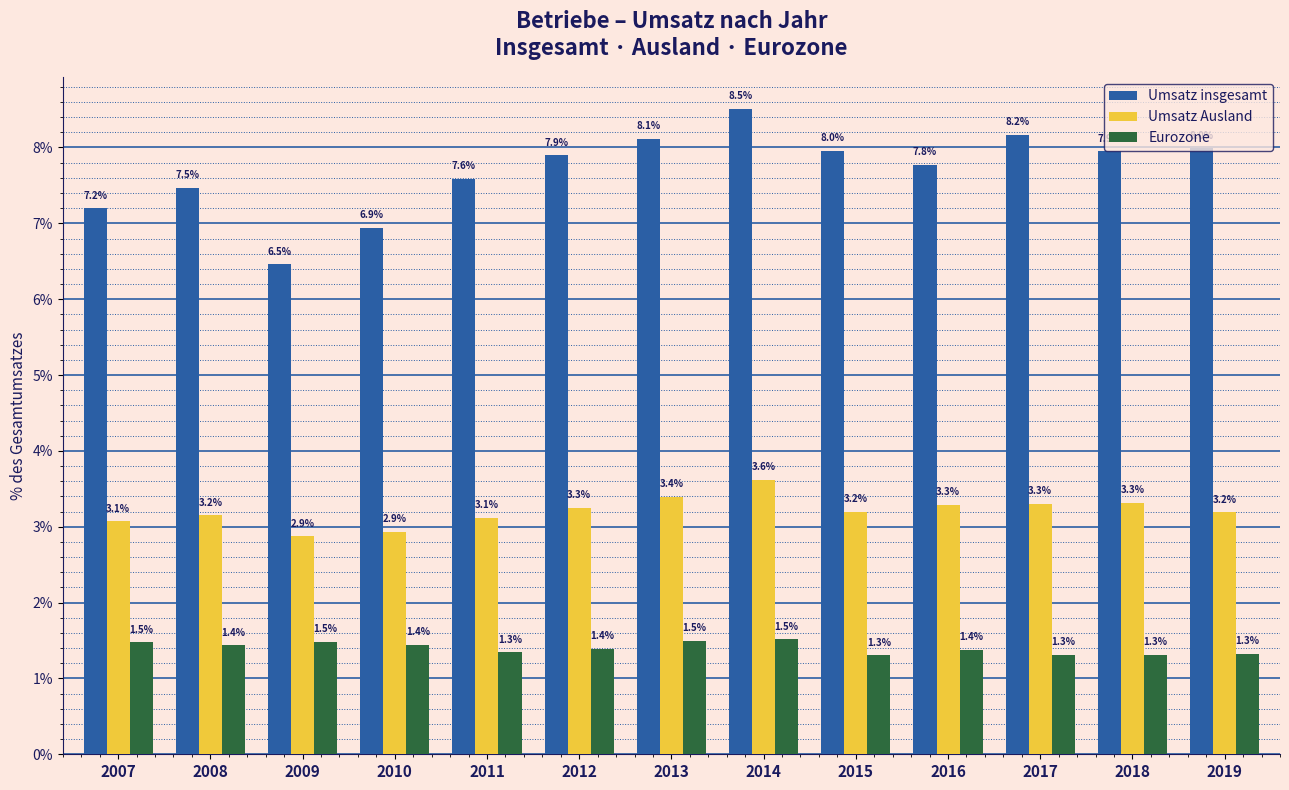

Count the Eurozone values in the range 1 to 2.

13